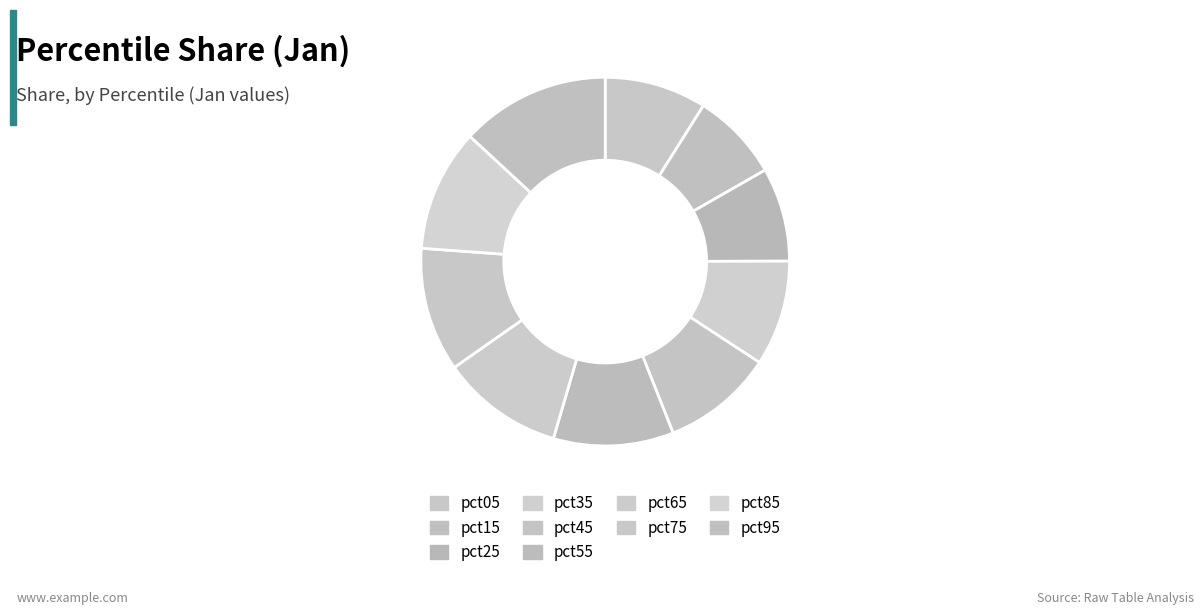

How many slices are in this pie chart?

10